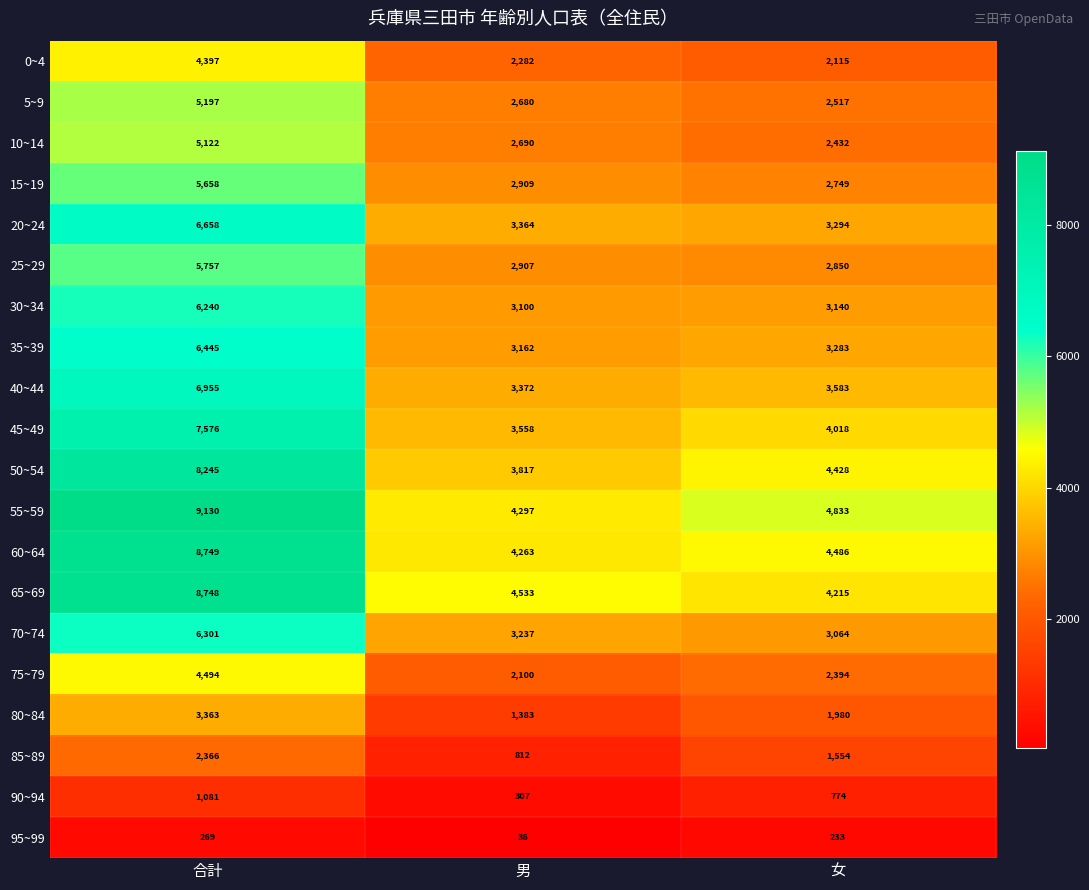

How many values in the 85~89 series are below 1554?

1